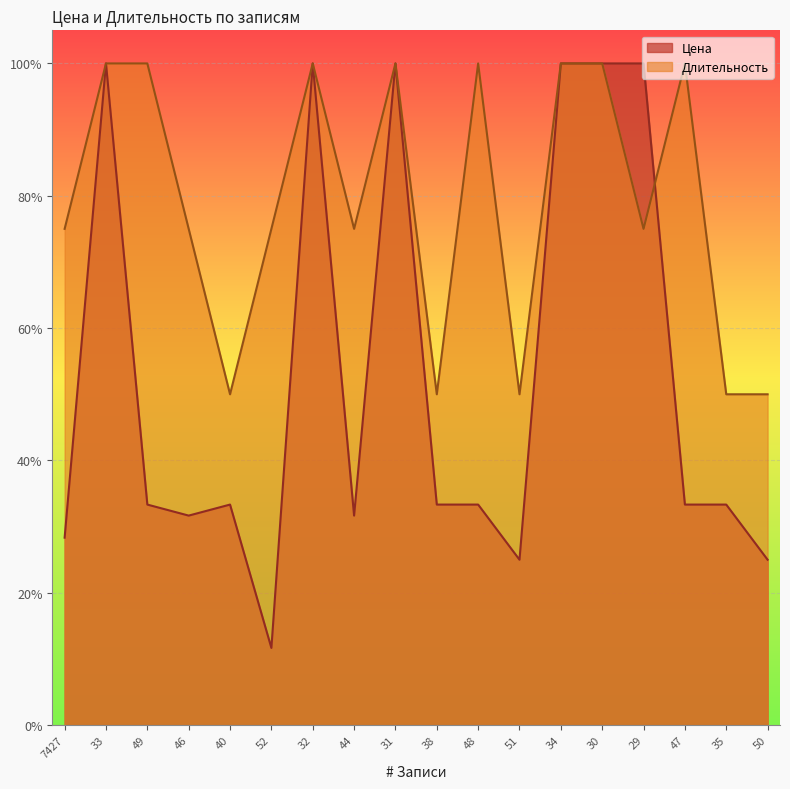

At how many categories does at least one series exceed 0?

18